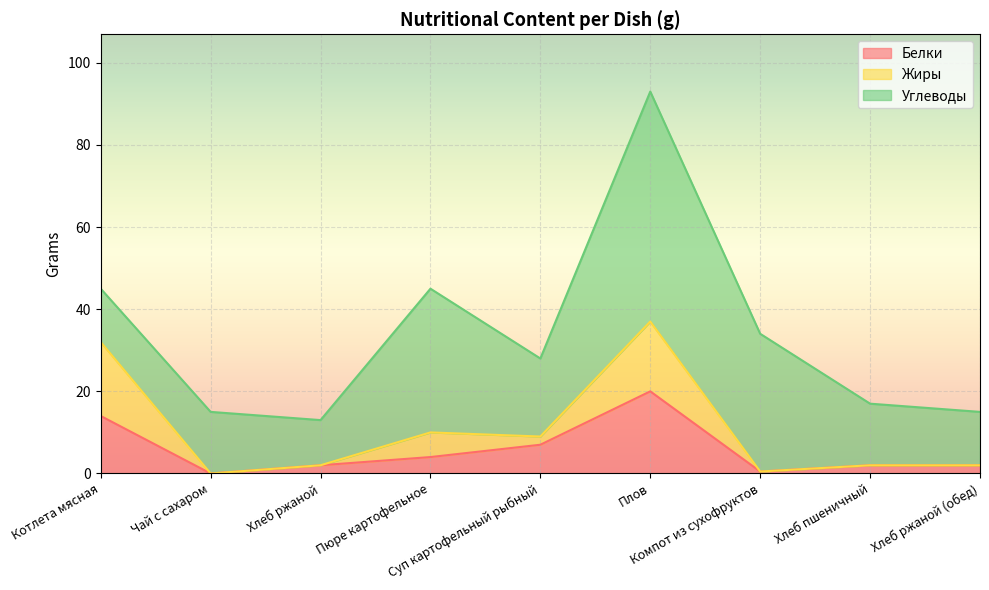

What is the highest value of the Белки series?

20.0